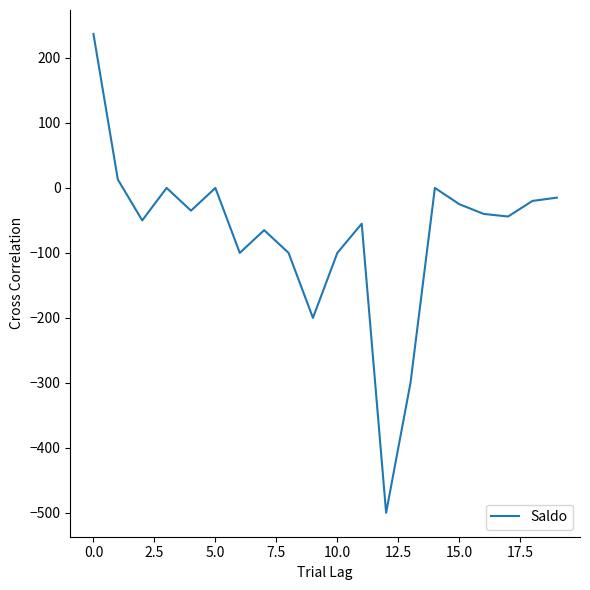

What is the minimum value shown in the chart?

-500